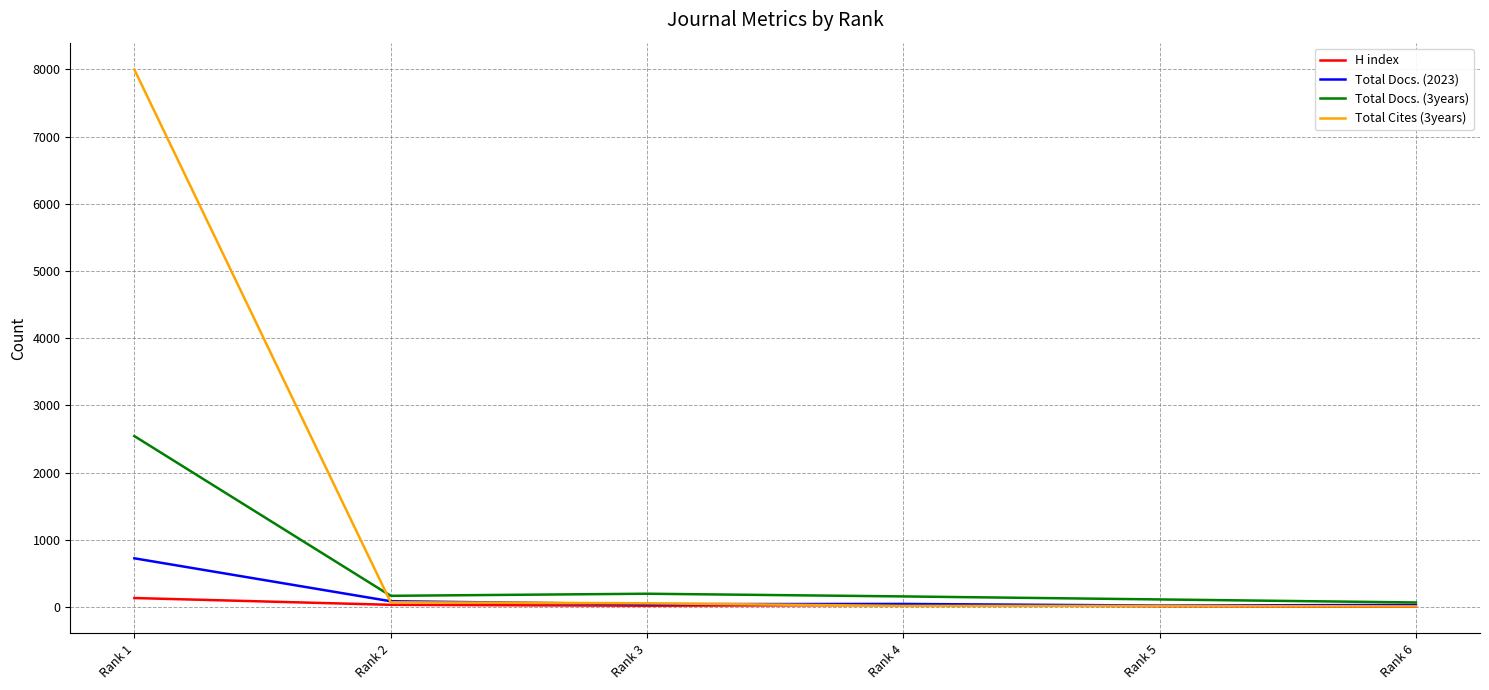

What is the highest value of the Total Cites (3years) series?

7997